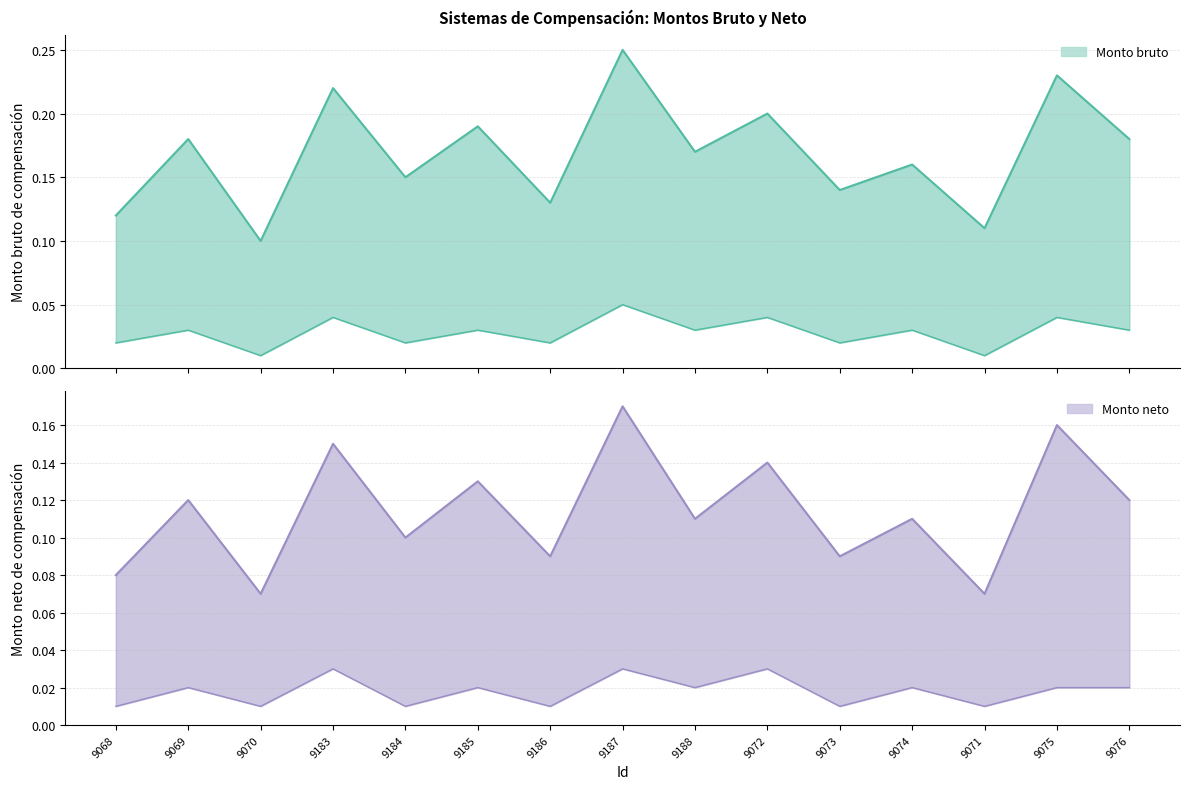

Reading left to right, extract all data points from this chart.

Monto bruto (upper): 0.1	0.2	0.1	0.2	0.1	0.2	0.1	0.2	0.2	0.2	0.1	0.2	0.1	0.2	0.2
Monto neto (upper): 0.1	0.1	0.1	0.1	0.1	0.1	0.1	0.2	0.1	0.1	0.1	0.1	0.1	0.2	0.1